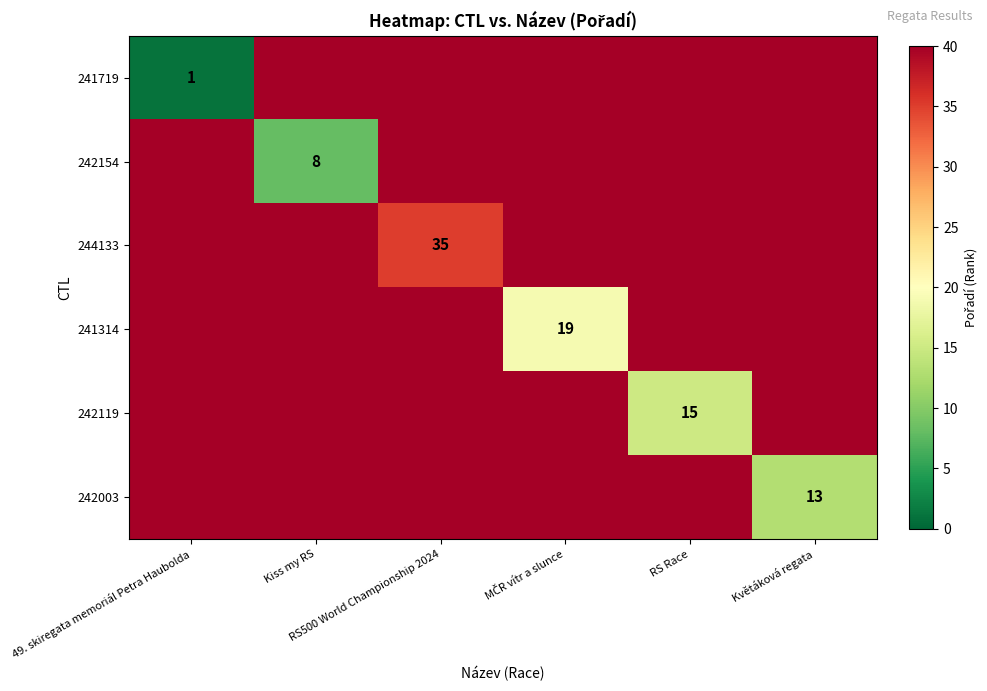

Which label corresponds to the smallest value in the chart?

49. skiregata memoriál Petra Haubolda